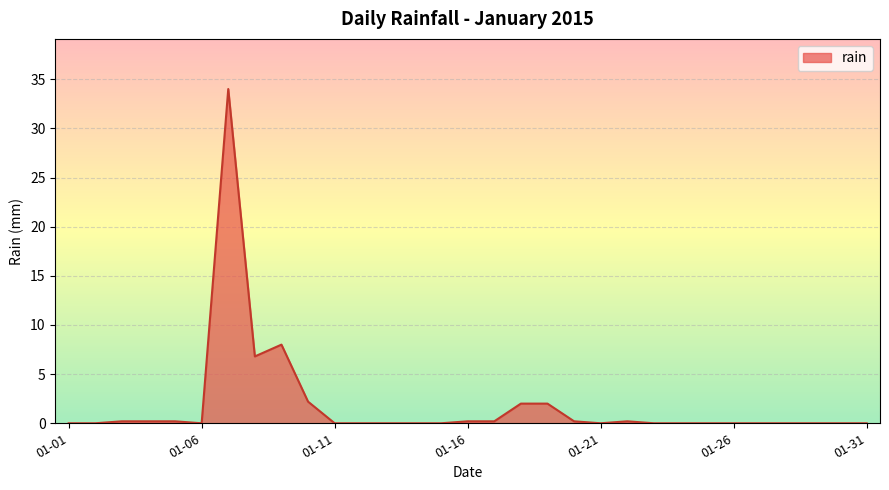

What is the greatest value displayed?

34.0